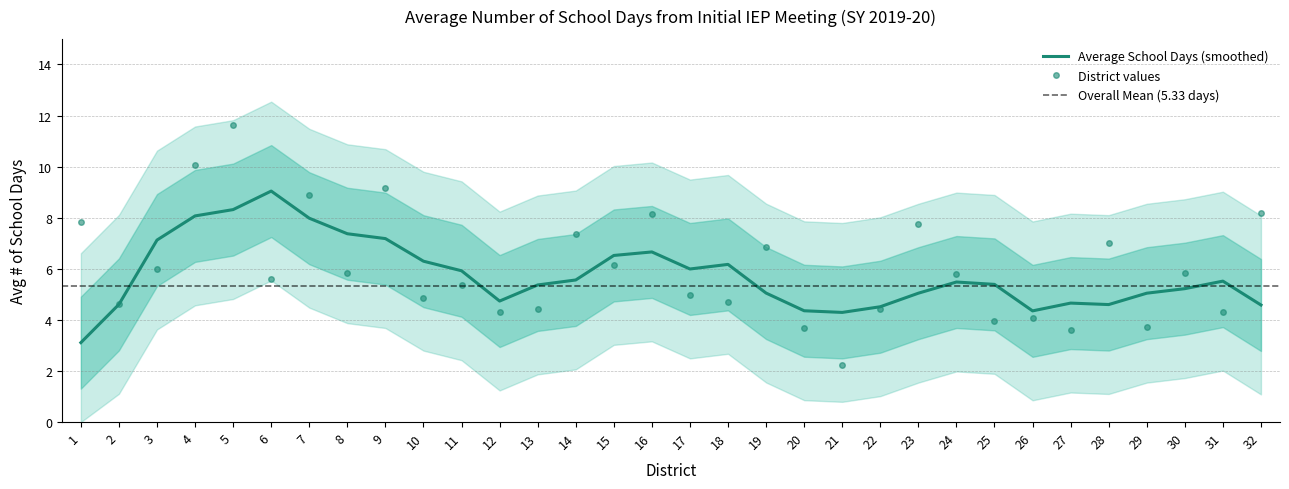

Is it true that the value at 29 is 1.3?

False